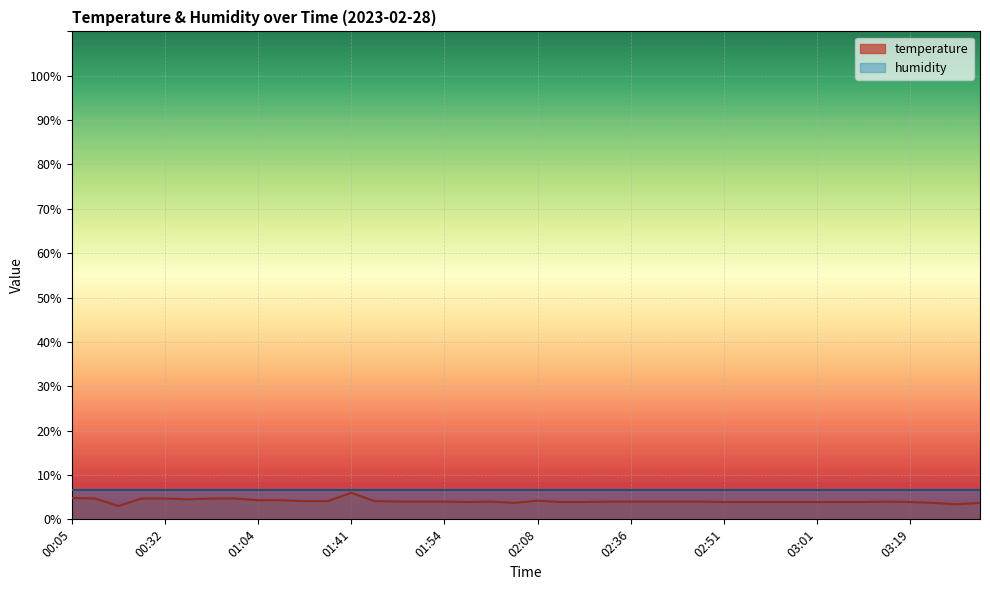

Is it true that the value at 00:47 is 4.7?

True